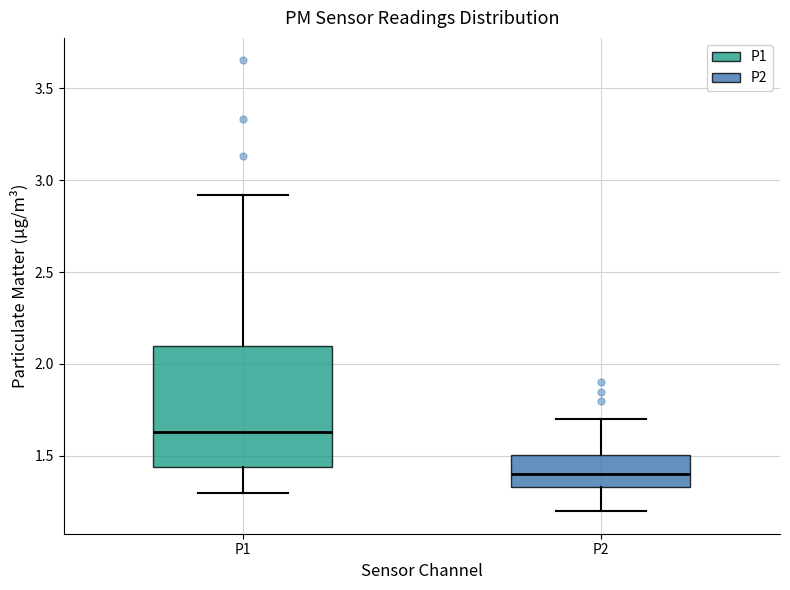

Where is the lower edge of the box for P1 on the y-axis? The values are not printed on the chart, so give them approximately, as read against the axis.

1.45